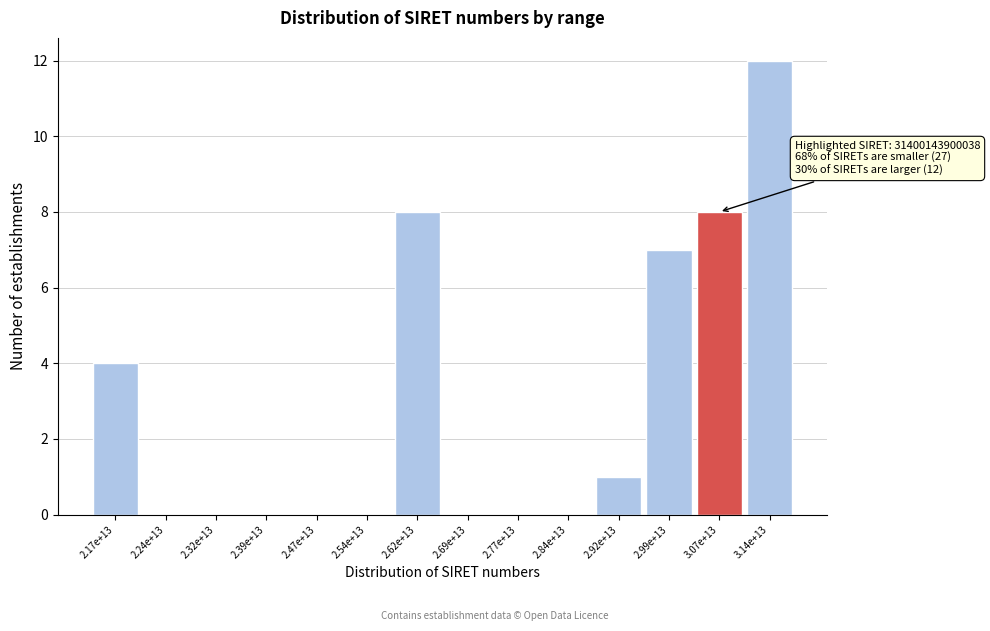

Reading left to right, what are all the values shown in this chart?

2.17e+13=4	2.24e+13=0	2.32e+13=0	2.39e+13=0	2.47e+13=0	2.54e+13=0	2.62e+13=8	2.69e+13=0	2.77e+13=0	2.84e+13=0	2.92e+13=1	2.99e+13=7	3.07e+13=8	3.14e+13=12